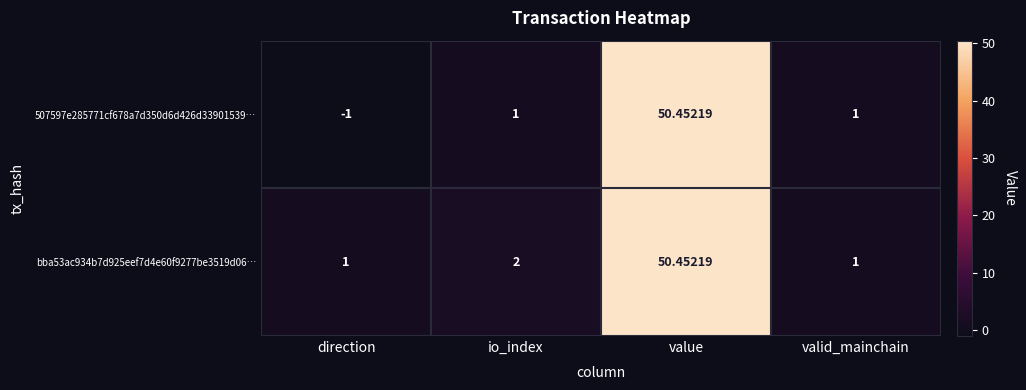

Which category has the highest value across all series?

value